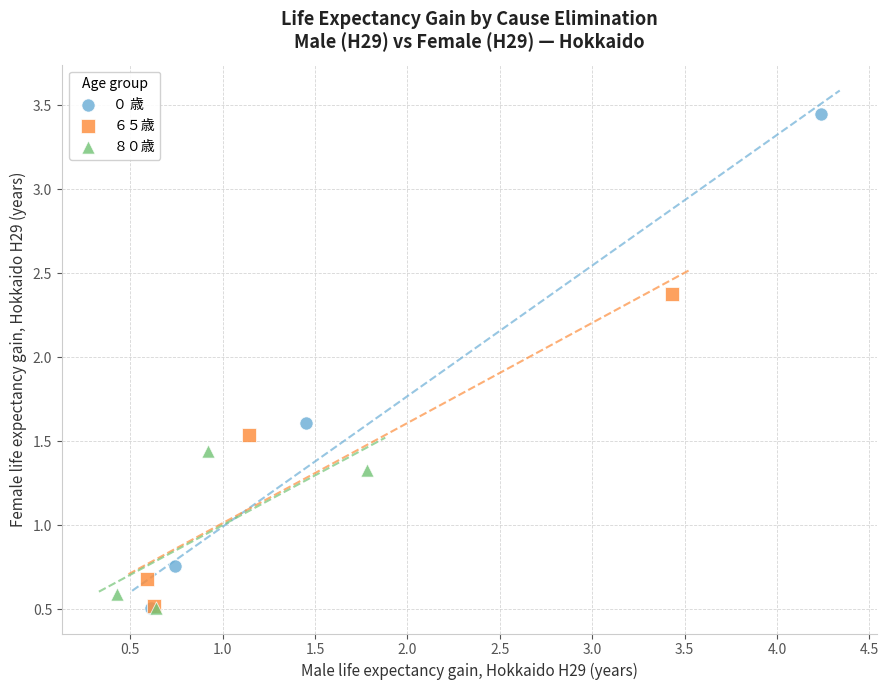

Which series has the widest spread of Y values?

０ 歳